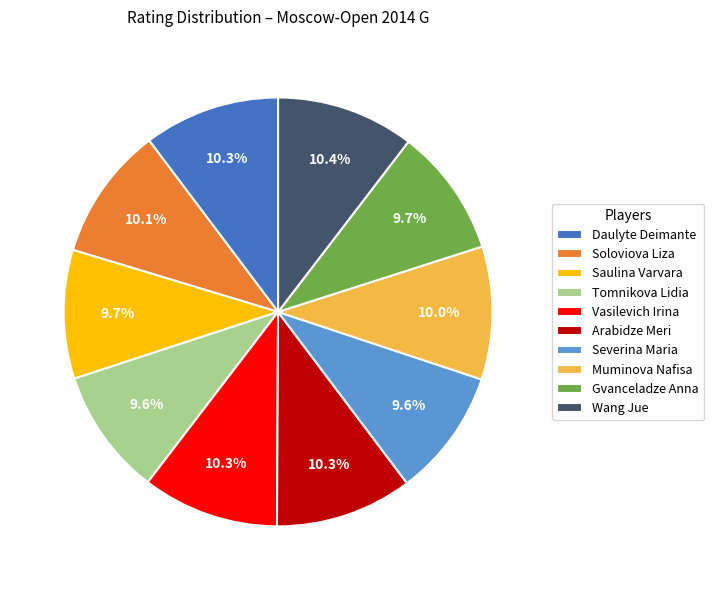

Does Saulina Varvara account for over 50% of the chart?

No